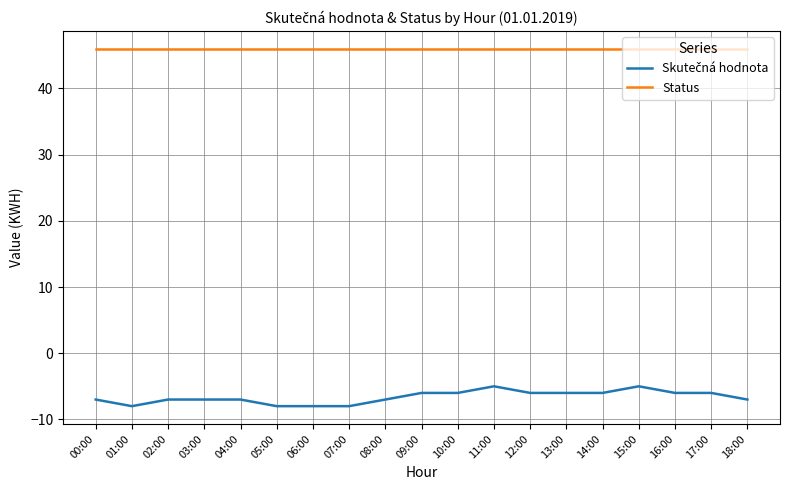

What position from the left is 04:00?

5